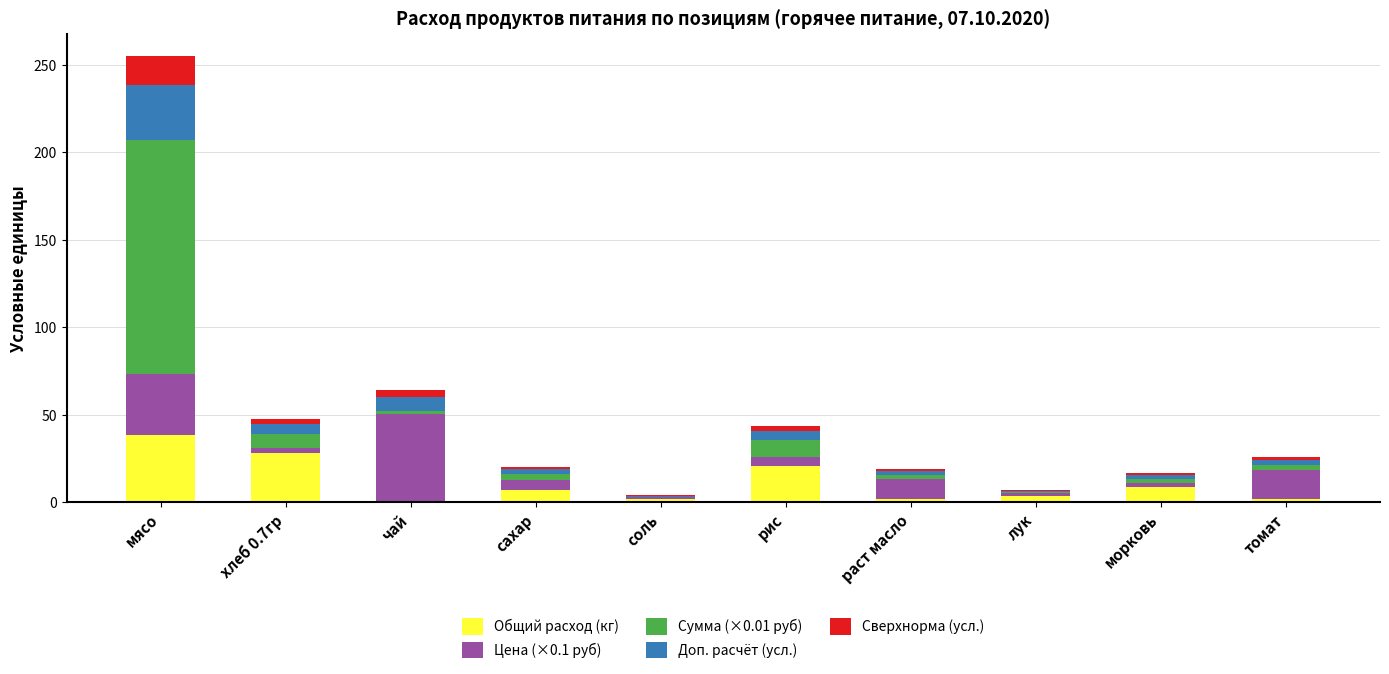

How many categories are shown in the chart?

10